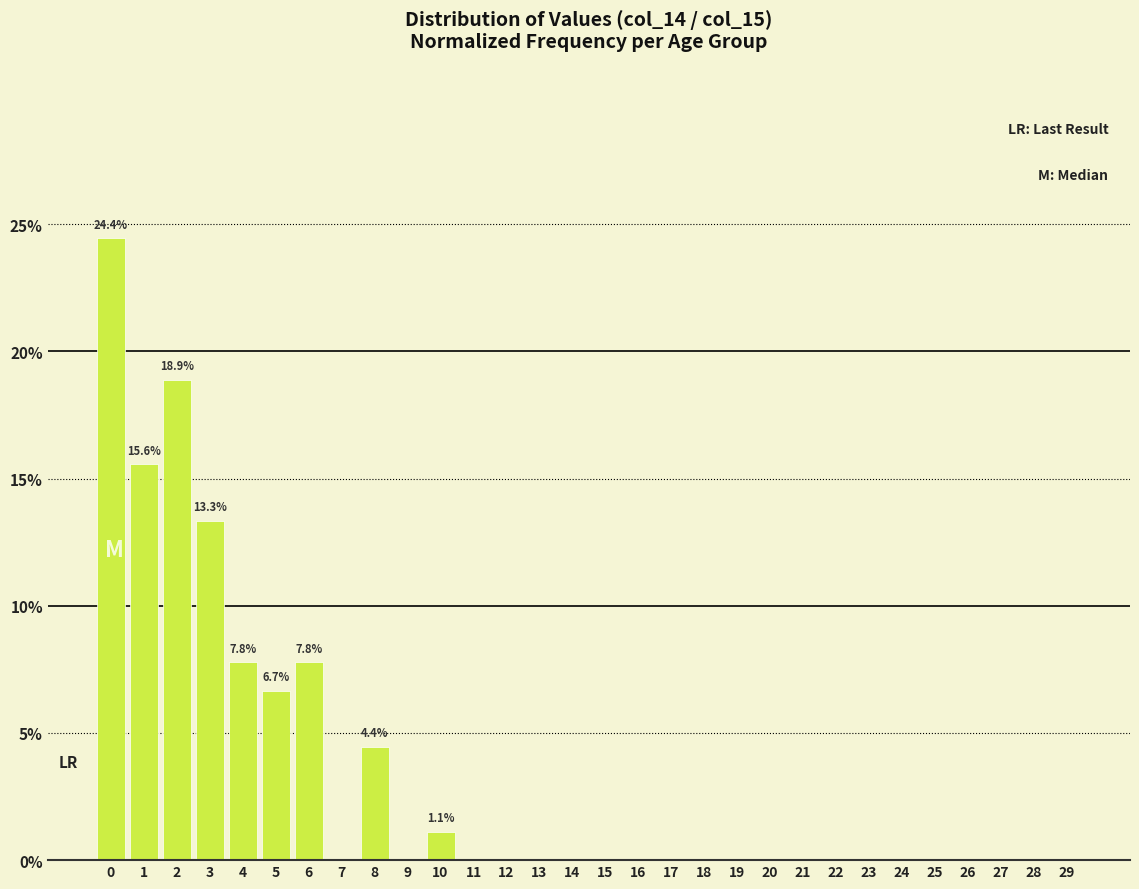

Between 21 and 3, which is larger?

3